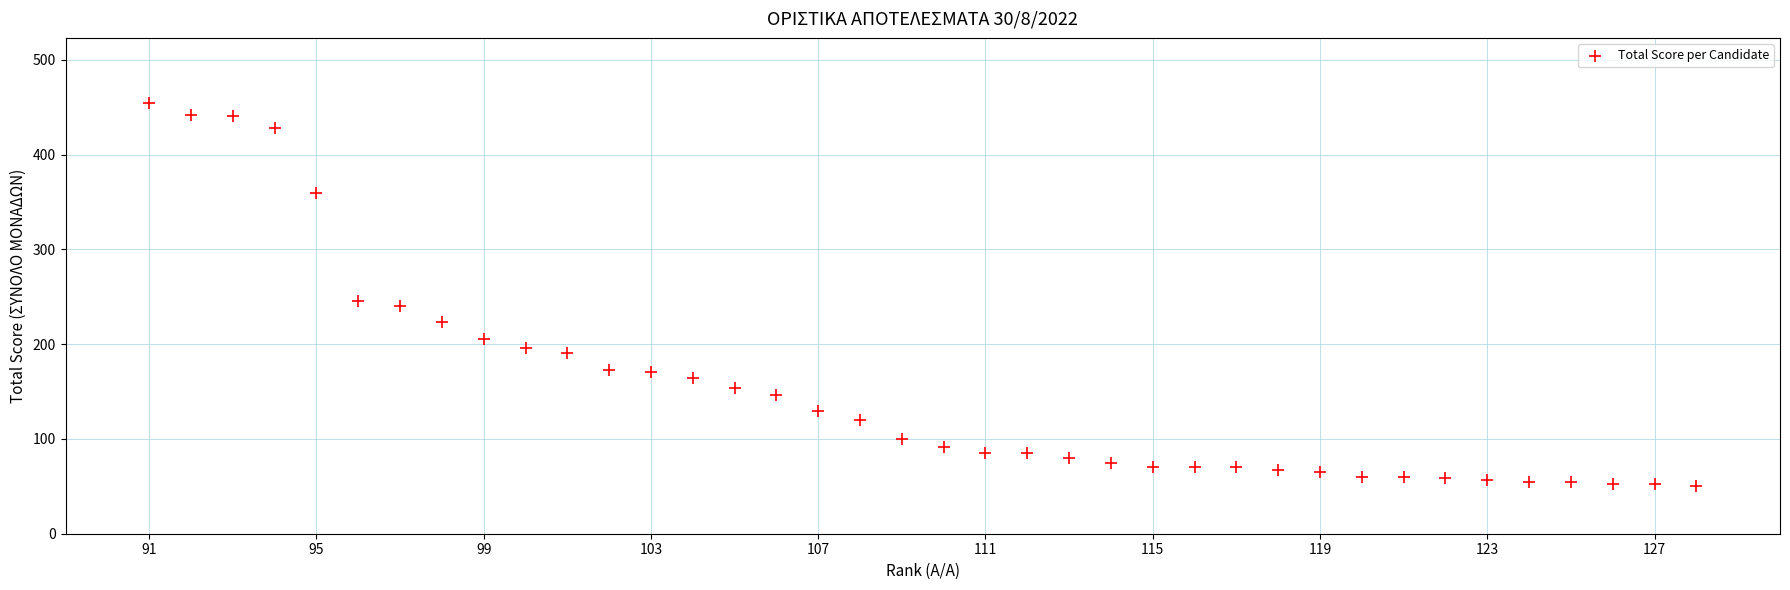

What Y value in the scatter plot is closest to 252?

246